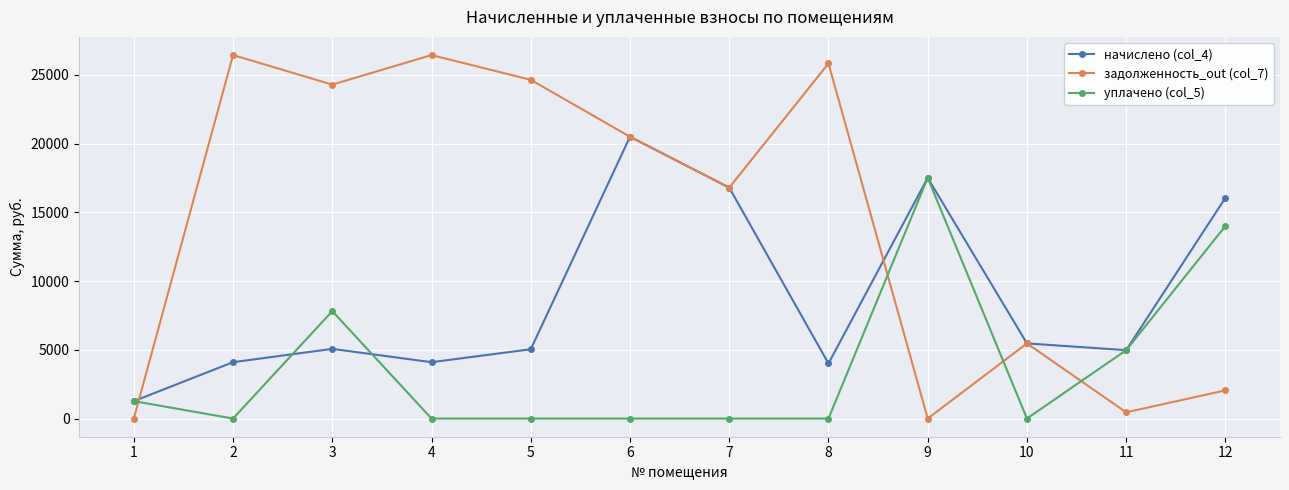

Where do начислено (col_4) and задолженность_out (col_7) first cross each other?

1 and 2